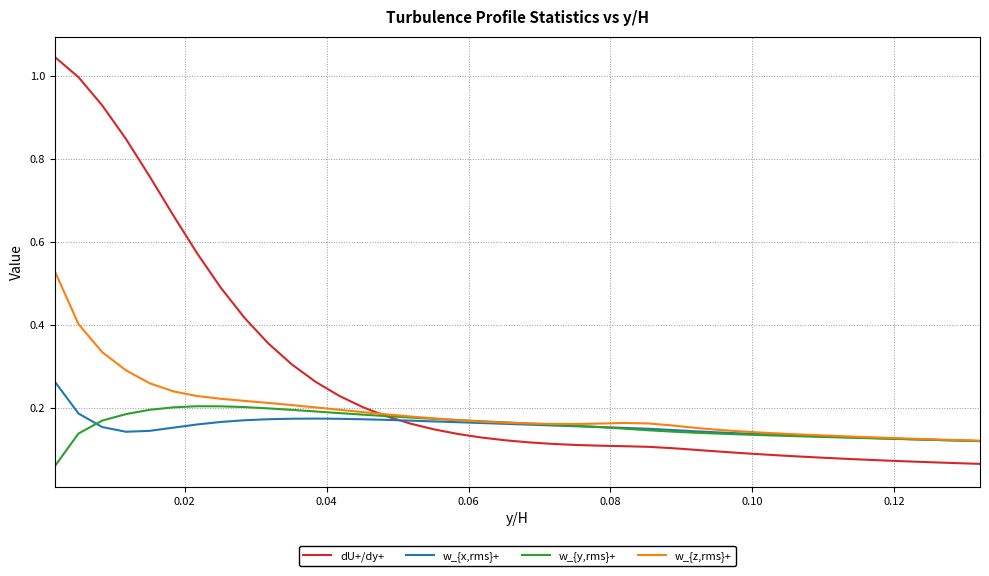

Which series has the largest range (max minus min)?

dU+/dy+